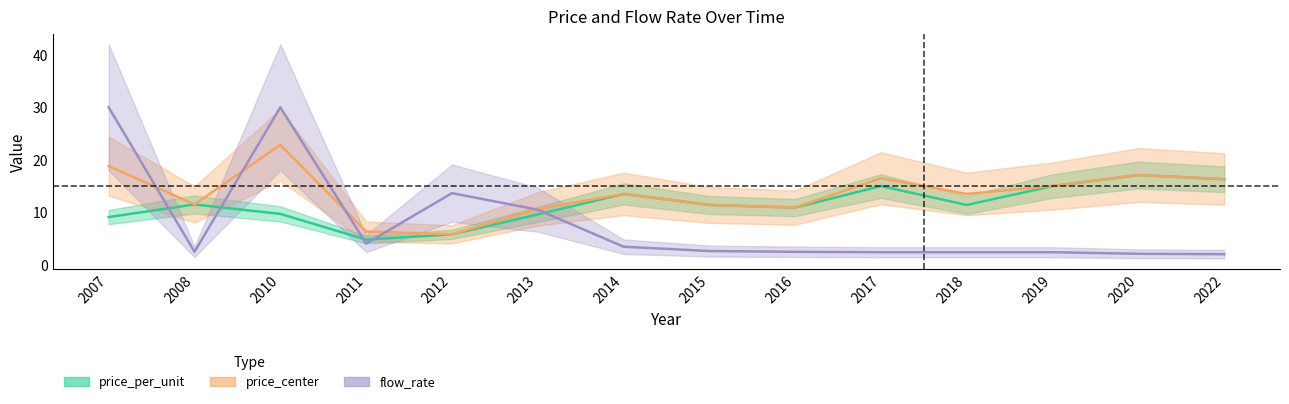

What is the value of the flow_rate point at the 1st from the left?

30.0